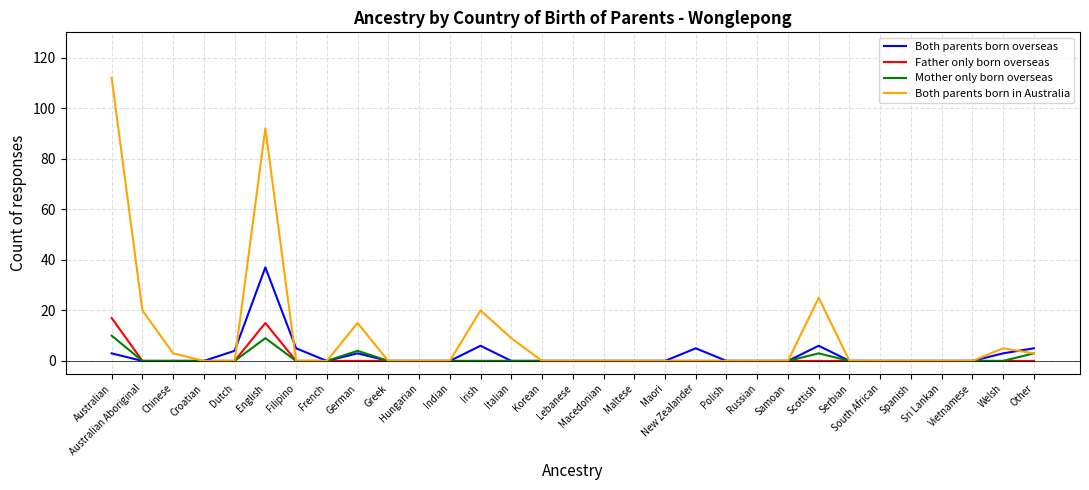

Reading left to right, list all the values displayed in this chart.

Both parents born overseas: 3	0	0	0	4	37	5	0	3	0	0	0	6	0	0	0	0	0	0	5	0	0	0	6	0	0	0	0	0	3	5
Father only born overseas: 17	0	0	0	0	15	0	0	0	0	0	0	0	0	0	0	0	0	0	0	0	0	0	0	0	0	0	0	0	0	0
Mother only born overseas: 10	0	0	0	0	9	0	0	4	0	0	0	0	0	0	0	0	0	0	0	0	0	0	3	0	0	0	0	0	0	3
Both parents born in Australia: 112	20	3	0	0	92	0	0	15	0	0	0	20	9	0	0	0	0	0	0	0	0	0	25	0	0	0	0	0	5	3